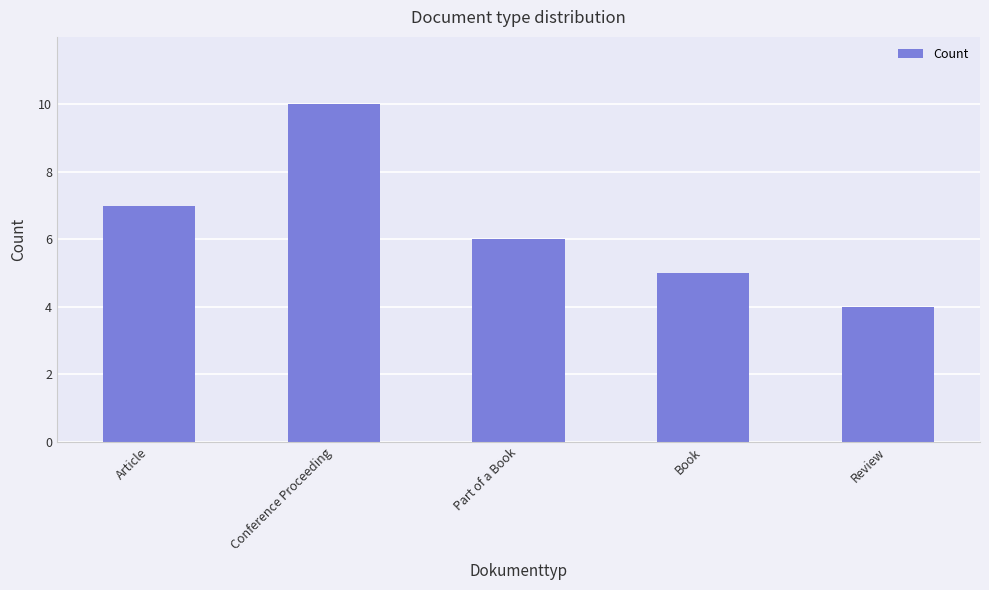

Count the values in the range 5 to 7.

3